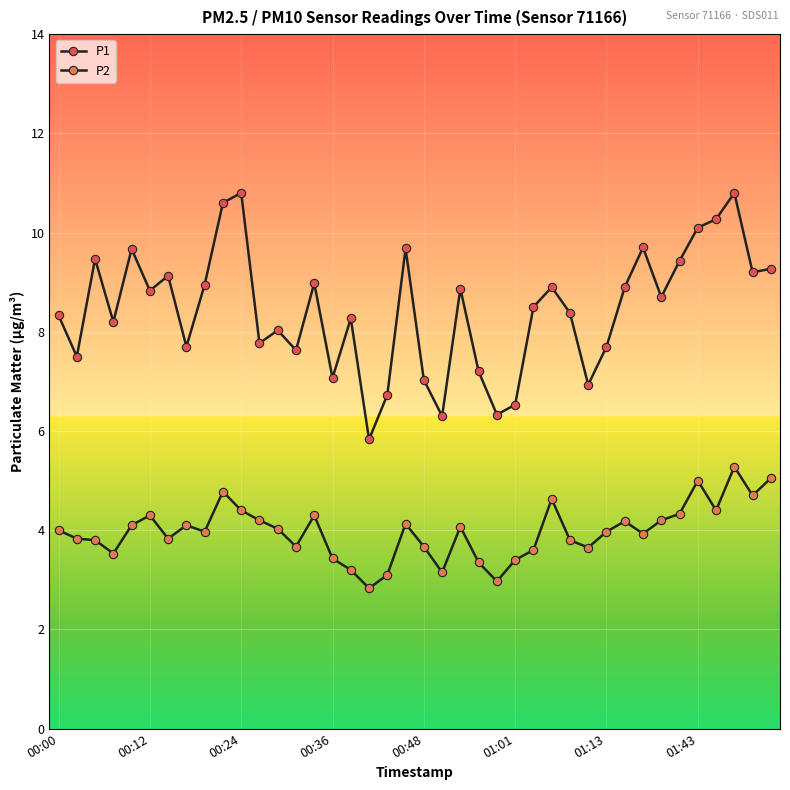

True or false: P2 and P1 intersect in this chart.

False